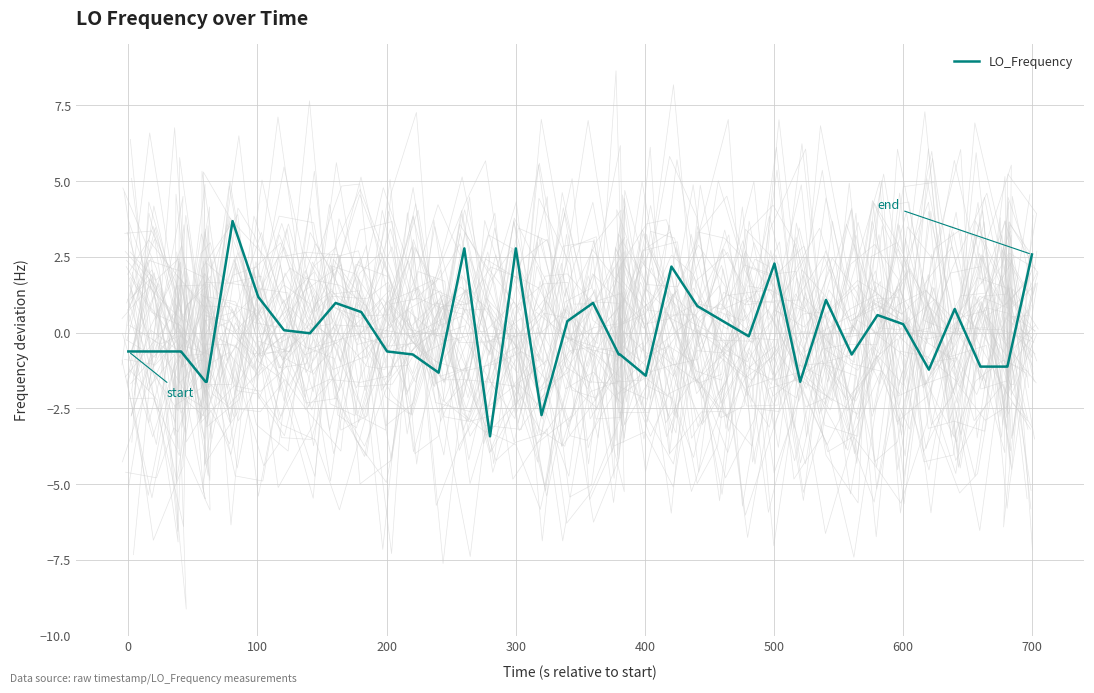

What is the minimum value for LO_Frequency?

-3.4